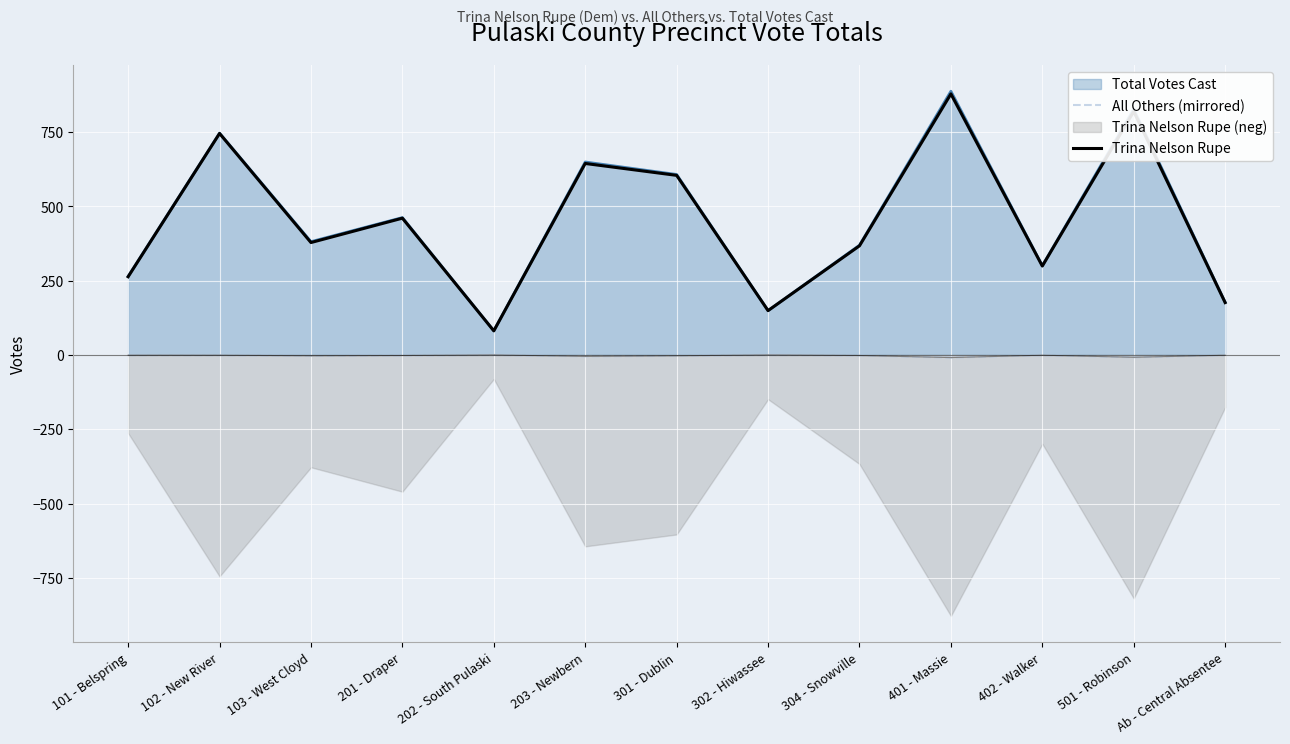

True or false: All Others (mirrored) has a value of -3 at 202 - South Pulaski.

False